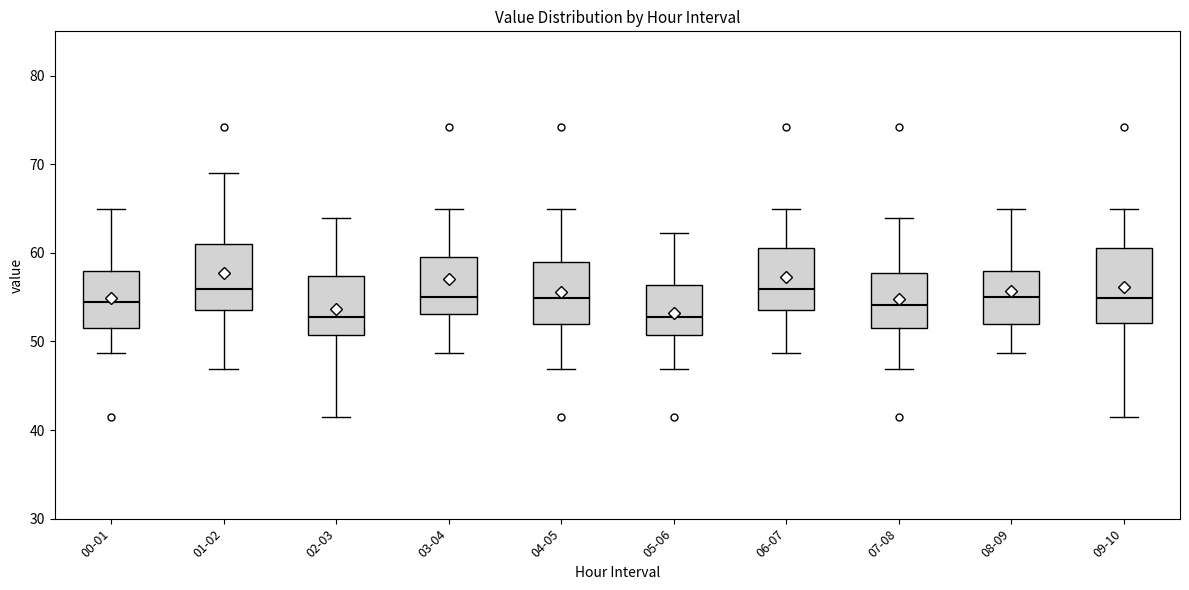

Reading left to right, read every box against the y-axis: the position of its median line, the range the box covers, and the ends of its whiskers. The values are not printed on the chart, so give them approximately, as read against the axis.

00-01: median 55, box 52 to 58, whiskers 49 to 65
01-02: median 56, box 54 to 61, whiskers 47 to 69
02-03: median 53, box 51 to 57, whiskers 41 to 64
03-04: median 55, box 53 to 60, whiskers 49 to 65
04-05: median 55, box 52 to 59, whiskers 47 to 65
05-06: median 53, box 51 to 56, whiskers 47 to 62
06-07: median 56, box 54 to 61, whiskers 49 to 65
07-08: median 54, box 52 to 58, whiskers 47 to 64
08-09: median 55, box 52 to 58, whiskers 49 to 65
09-10: median 55, box 52 to 61, whiskers 41 to 65